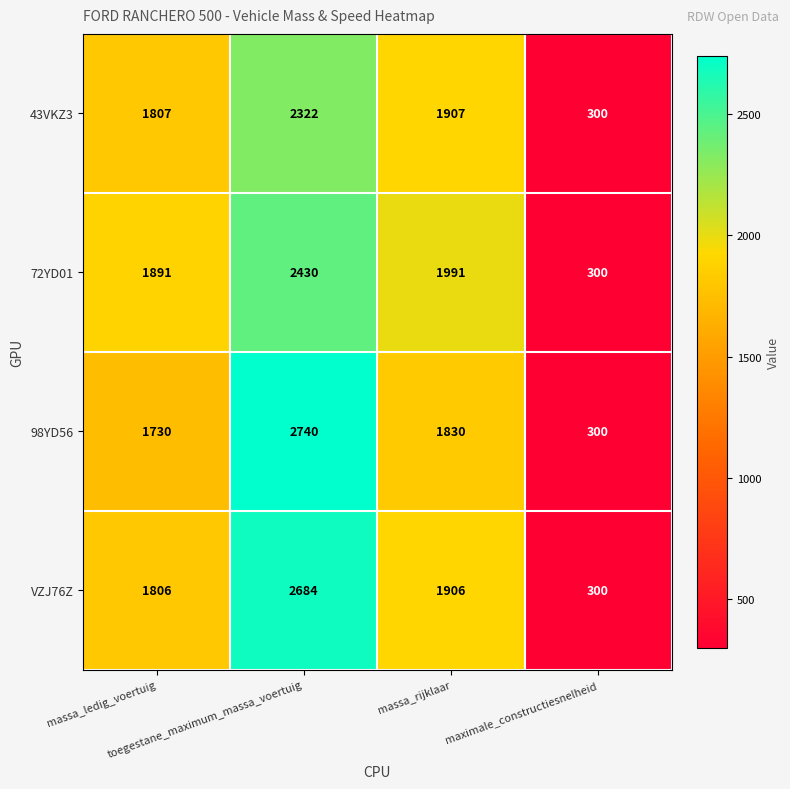

Which series has the widest spread of values?

98YD56